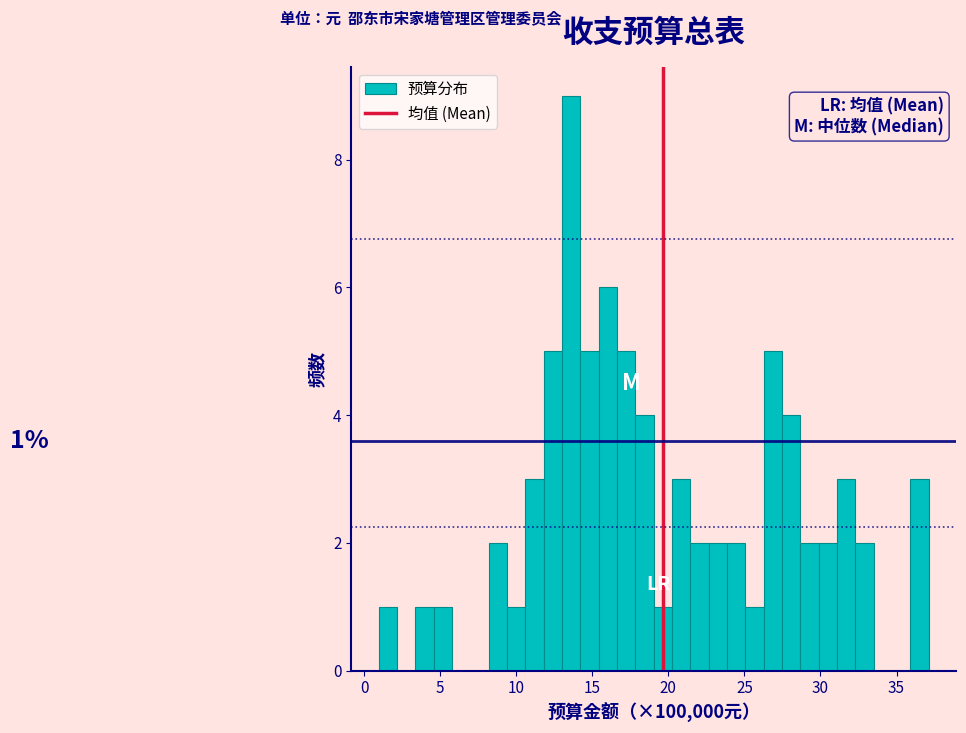

Read against the x-axis, roughly where is the centre of the tallest bar?

13.5